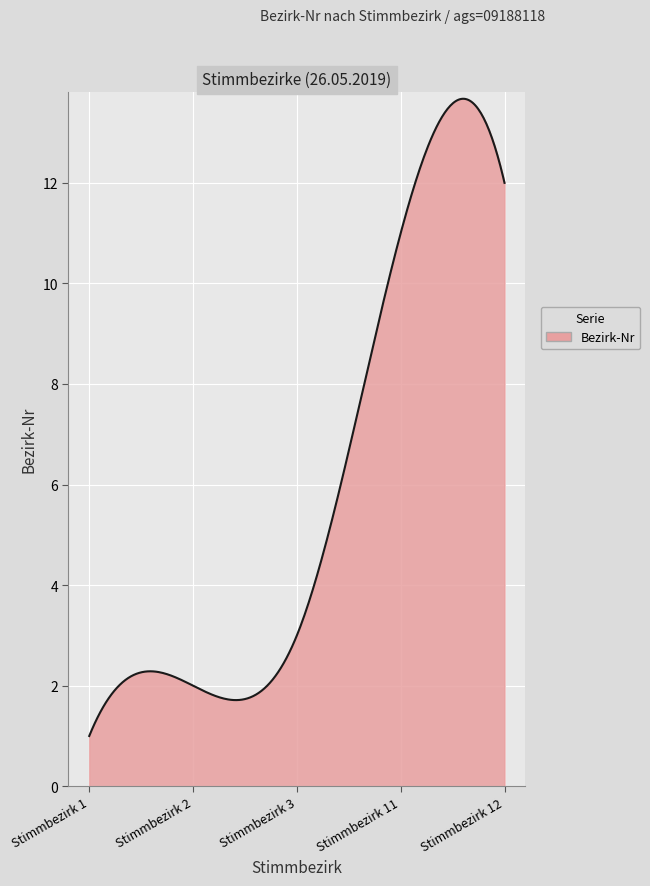

True or false: there are more than 1 points higher than both neighbors.

True